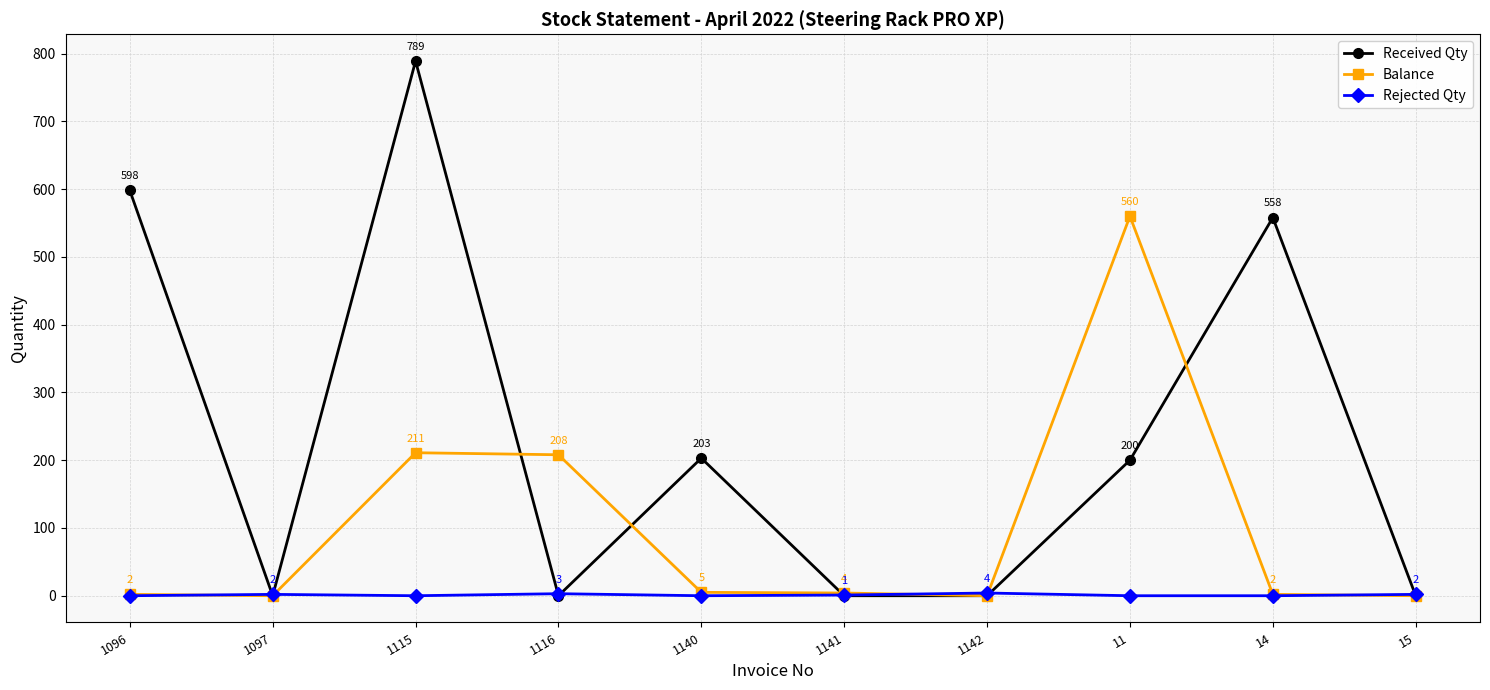

What is the difference between the second highest and second lowest values in the Rejected Qty series?

3